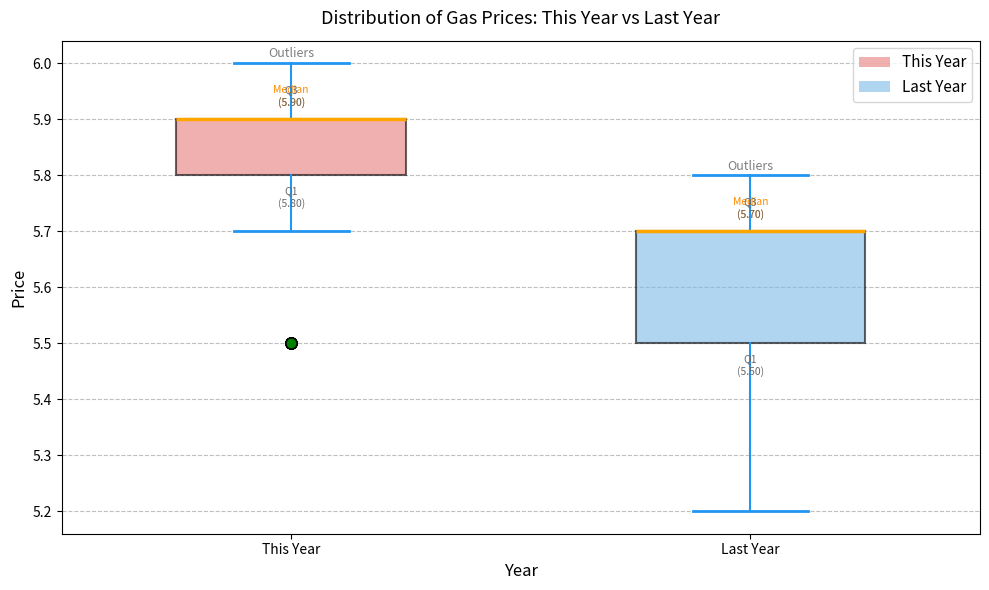

Which box is the tallest, from its lower edge to its upper edge?

Last Year